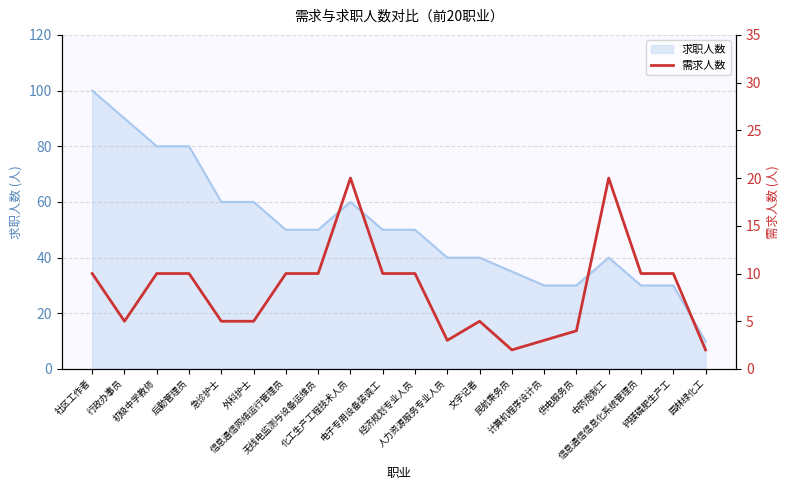

Reading left to right, list all the values displayed in this chart.

社区工作者=10	行政办事员=5	初级中学教师=10	后勤管理员=10	急诊护士=5	外科护士=5	信息通信网络运行管理员=10	无线电监测与设备运维员=10	化工生产工程技术人员=20	电子专用设备装调工=10	经济规划专业人员=10	人力资源服务专业人员=3	文字记者=5	民航乘务员=2	计算机程序设计员=3	供电服务员=4	中药炮制工=20	信息通信信息化系统管理员=10	钙镁磷肥生产工=10	园林绿化工=2